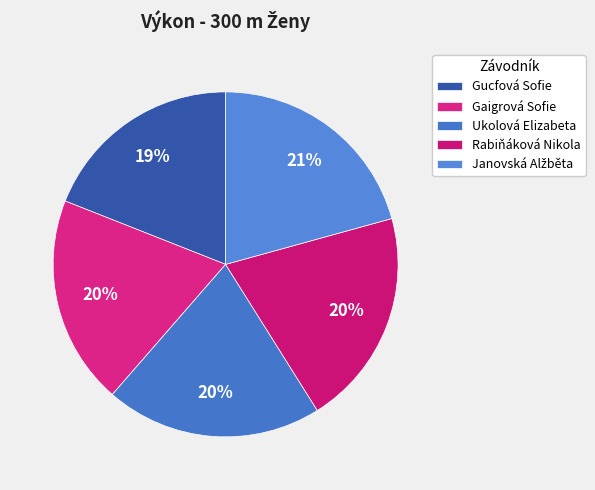

To the nearest percent, what is the average slice percentage?

20%